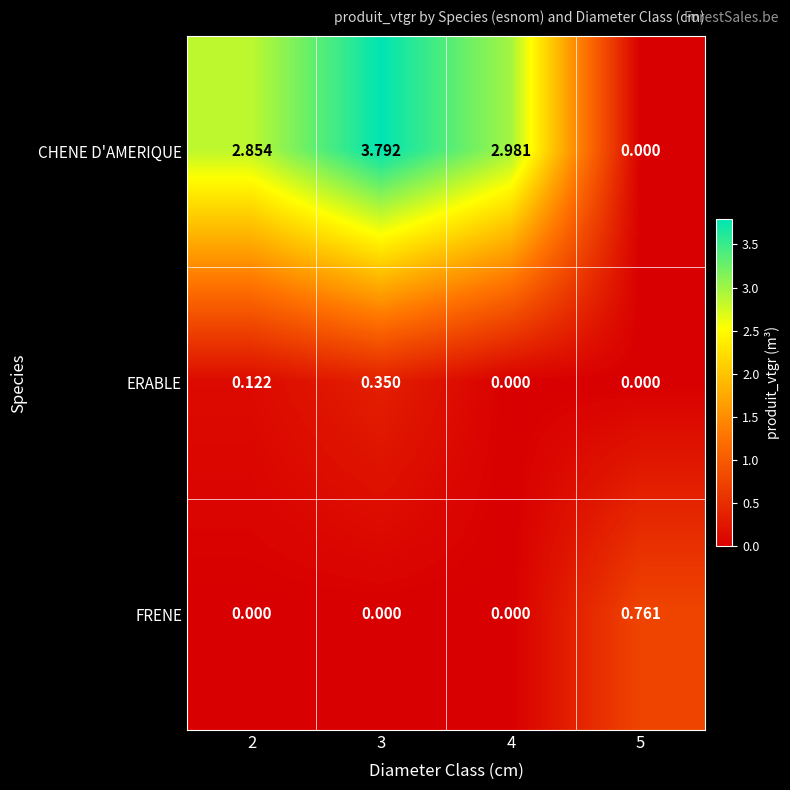

Which series has the largest total across all categories?

CHENE D'AMERIQUE